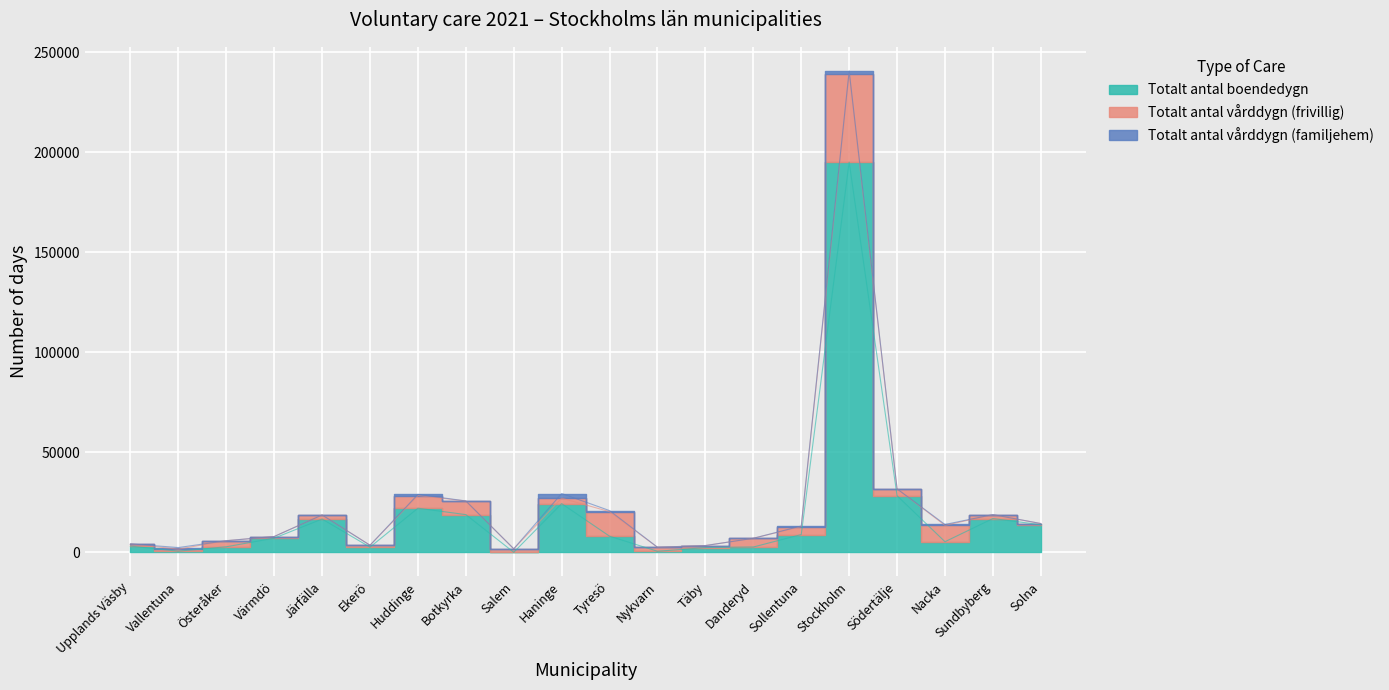

What is the approximate value of Totalt antal vårddygn (familjehem) at Vallentuna, to the nearest 50?

800